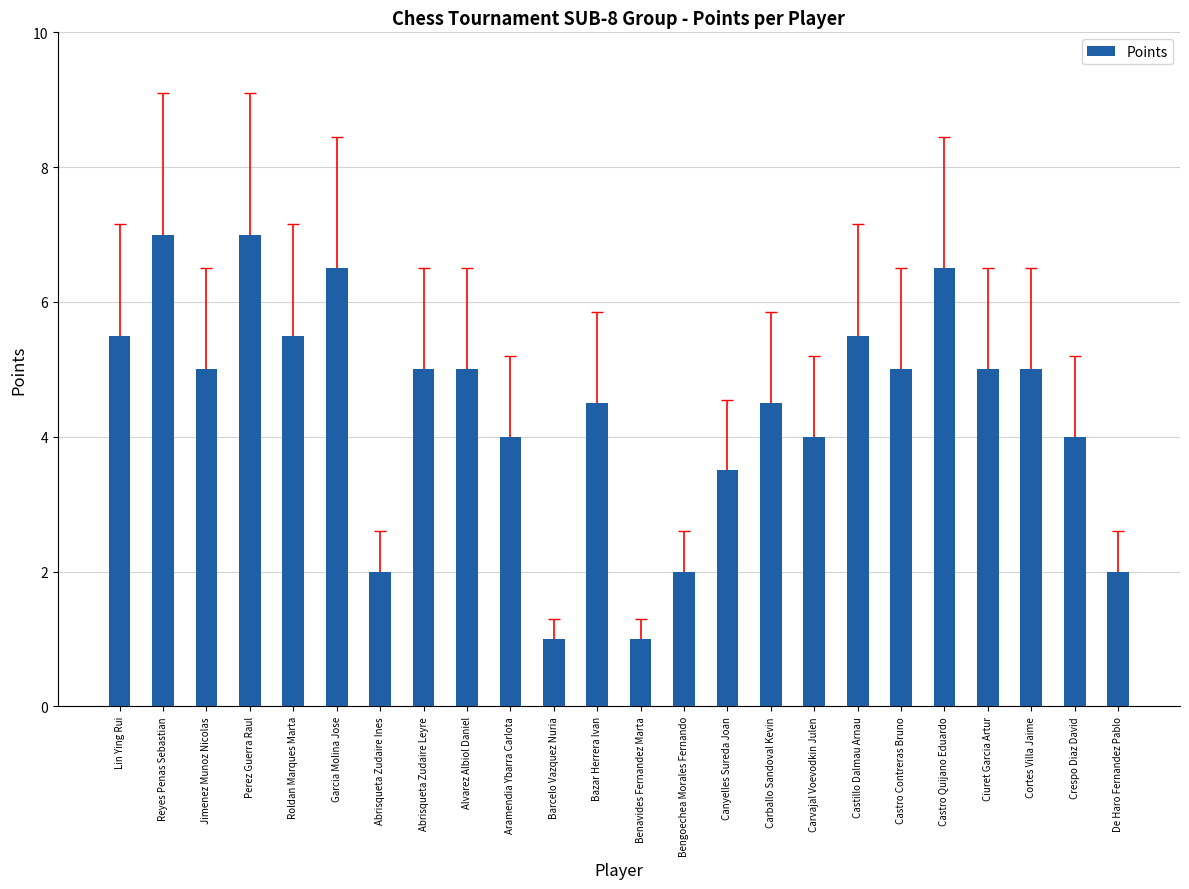

What is the difference between the values at Bengoechea Morales Fernando and Roldan Marques Marta?

3.5